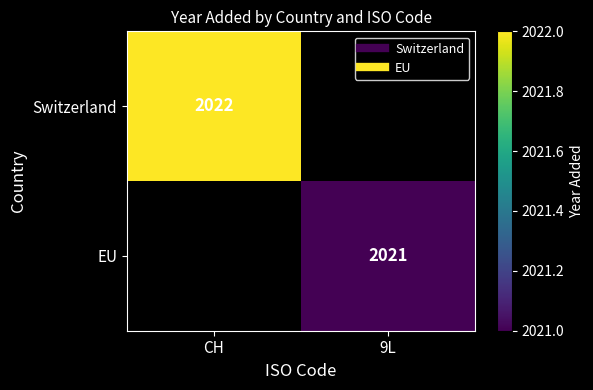

The Switzerland series shows 2022.0 at CH. True or false?

True